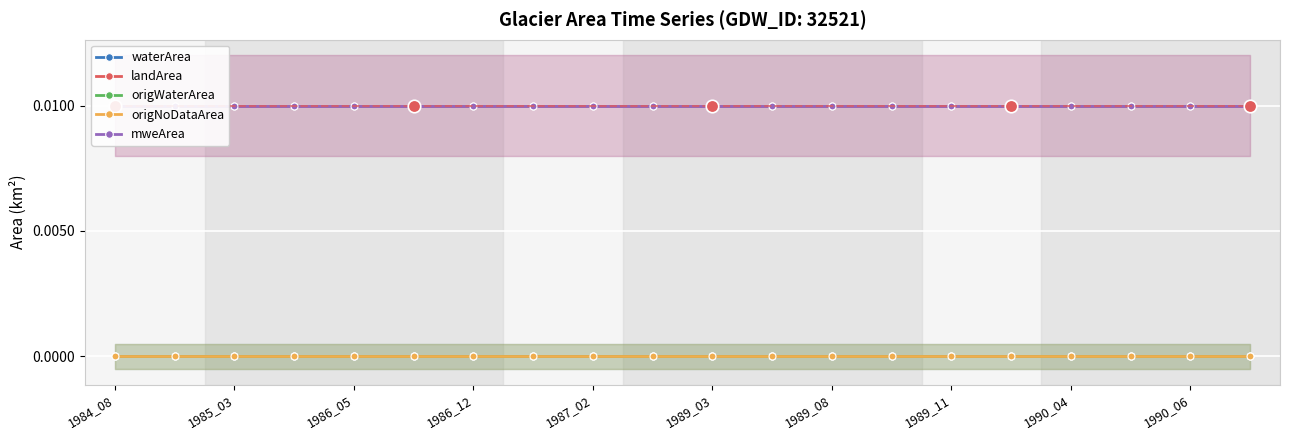

Which has a higher value, 14 or 15?

14